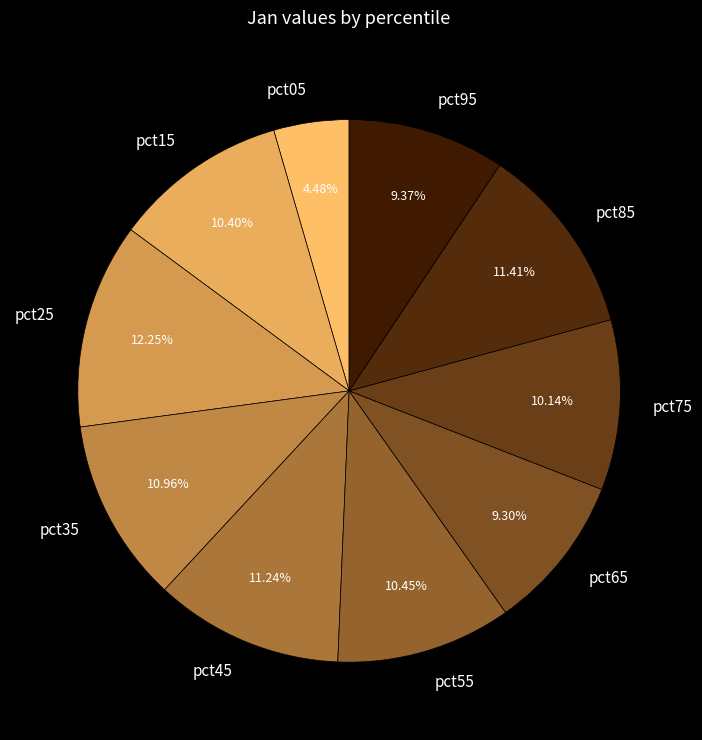

Which has a higher value, pct45 or pct55?

pct45